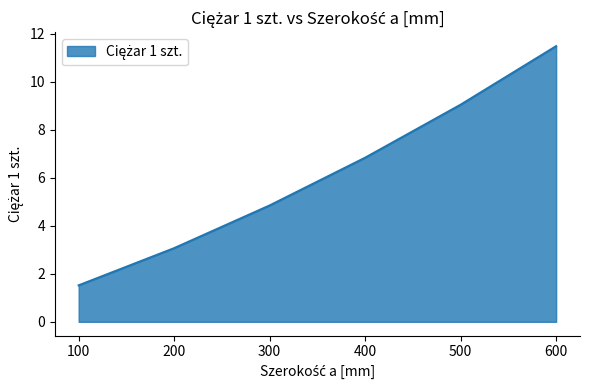

List the labels in order of value, largest first.

600, 500, 400, 300, 200, 100